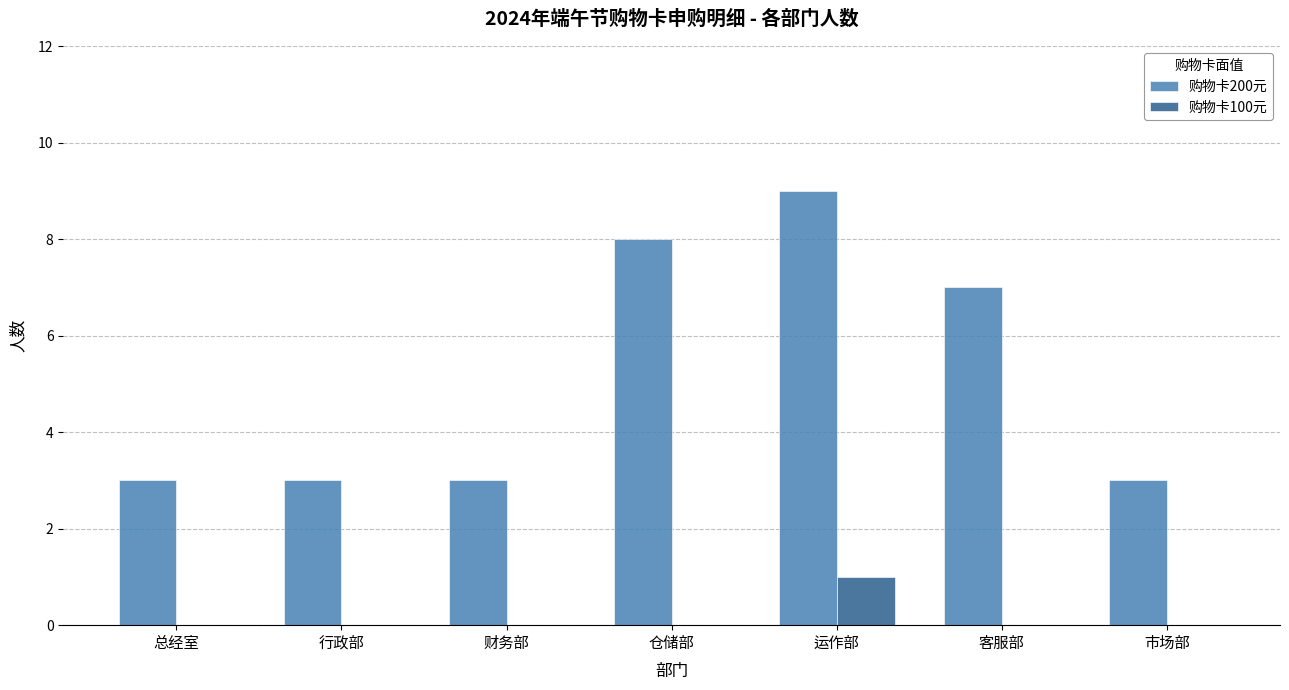

Which series changed the most between 仓储部 and 客服部?

购物卡200元